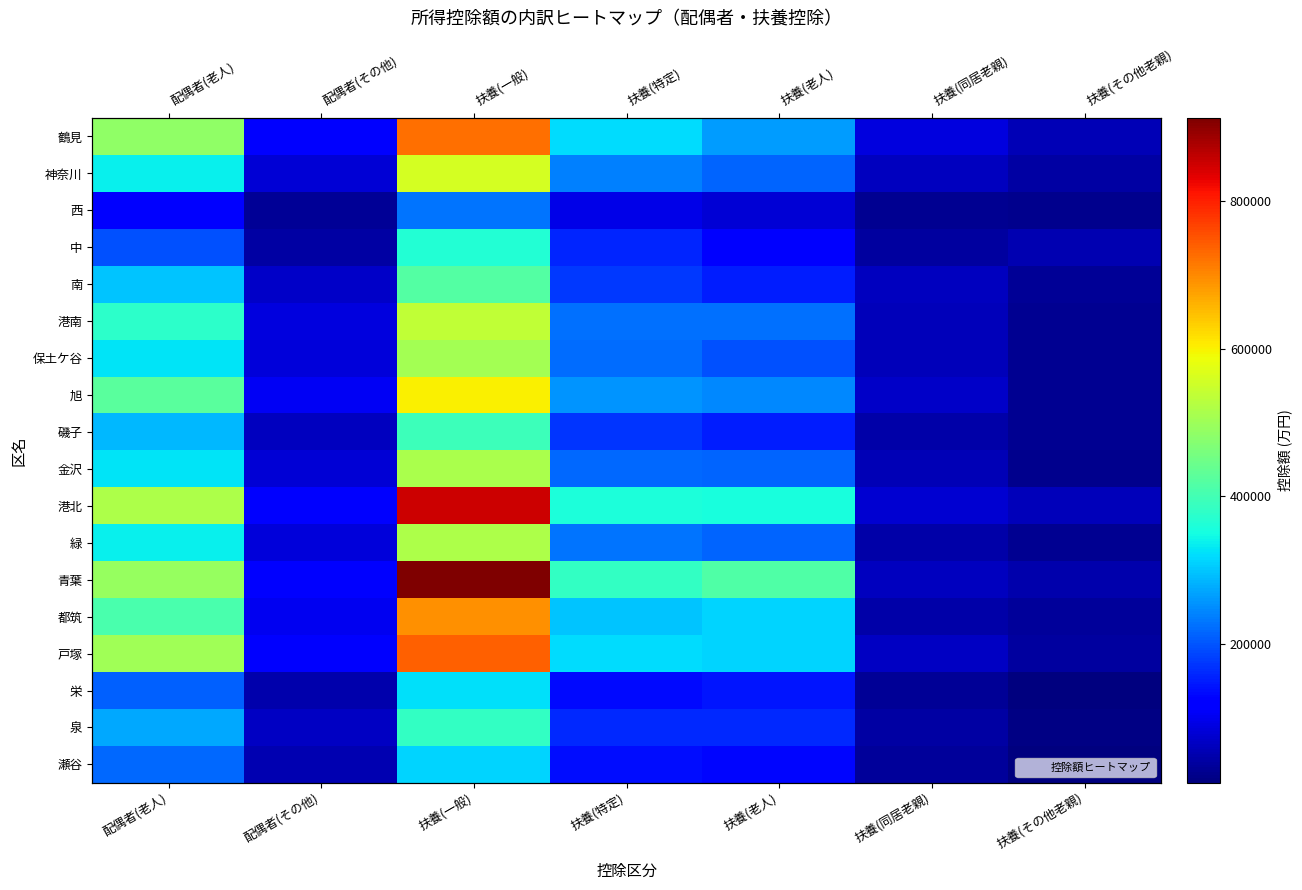

At how many categories does at least one series exceed 737714?

1